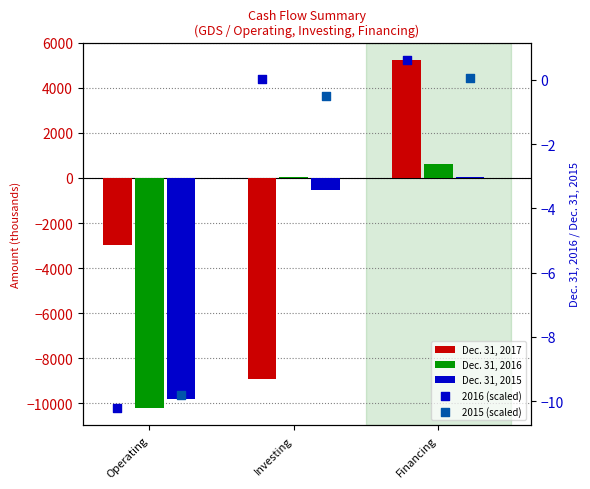

What are all the series names shown in the legend?

Dec. 31, 2017, Dec. 31, 2016, Dec. 31, 2015, 2016 (scaled), 2015 (scaled)